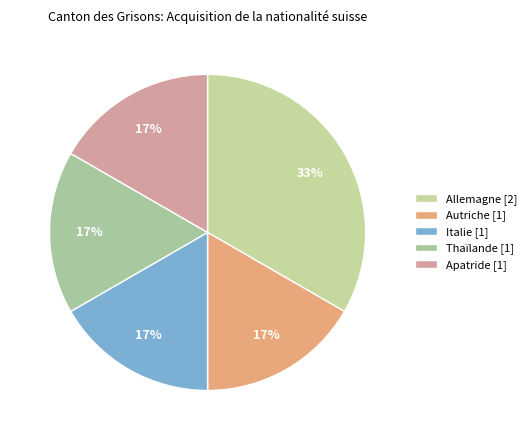

What is the smallest slice in the pie chart?

Autriche